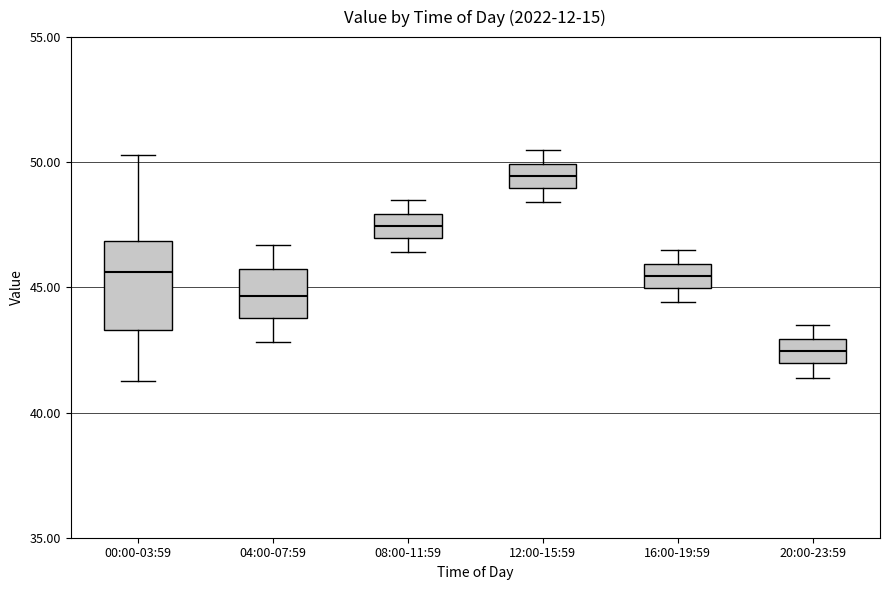

Reading left to right, transcribe this box plot: for each box, give where its median line is, the range the box spans, and where its two whiskers end, as read against the y-axis. The values are not printed on the chart, so give them approximately, as read against the axis.

00:00-03:59: median 45.5, box 43.5 to 47.0, whiskers 41.5 to 50.5
04:00-07:59: median 44.5, box 44.0 to 45.5, whiskers 43.0 to 46.5
08:00-11:59: median 47.5, box 47.0 to 48.0, whiskers 46.5 to 48.5
12:00-15:59: median 49.5, box 49.0 to 50.0, whiskers 48.5 to 50.5
16:00-19:59: median 45.5, box 45.0 to 46.0, whiskers 44.5 to 46.5
20:00-23:59: median 42.5, box 42.0 to 43.0, whiskers 41.5 to 43.5